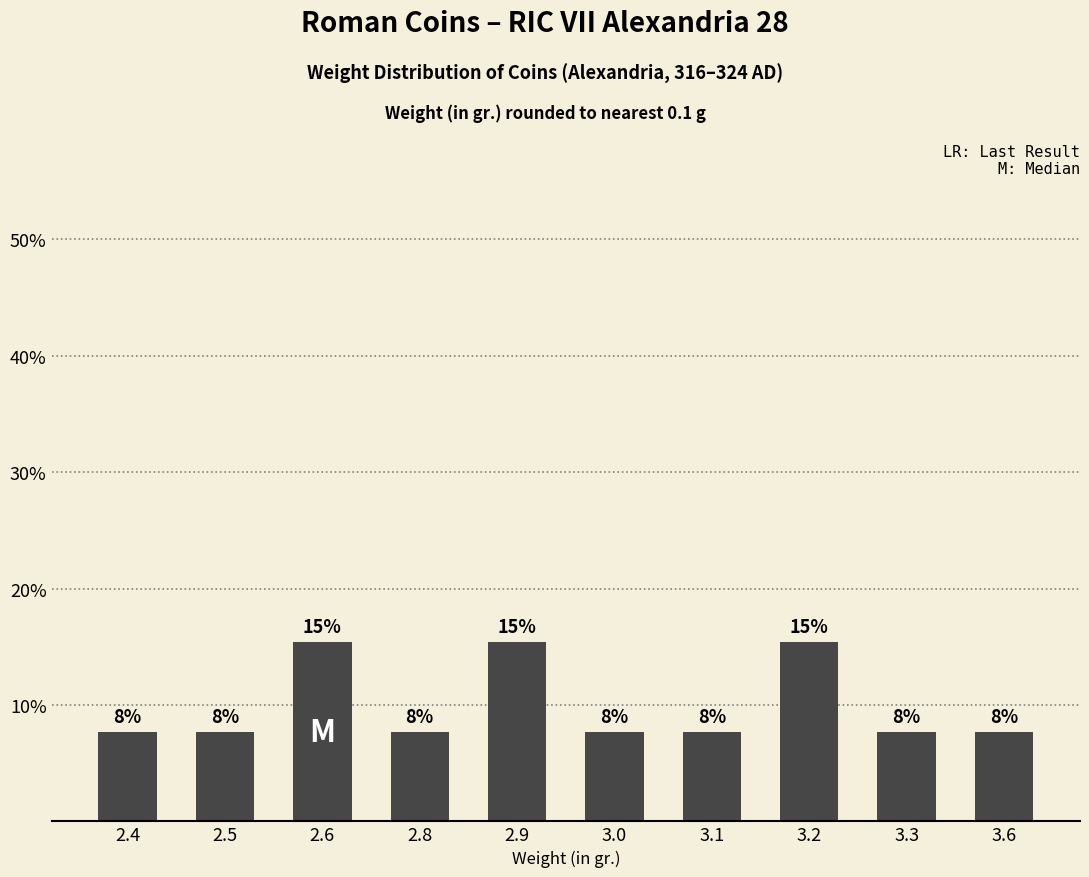

Does the chart contain any negative values?

No